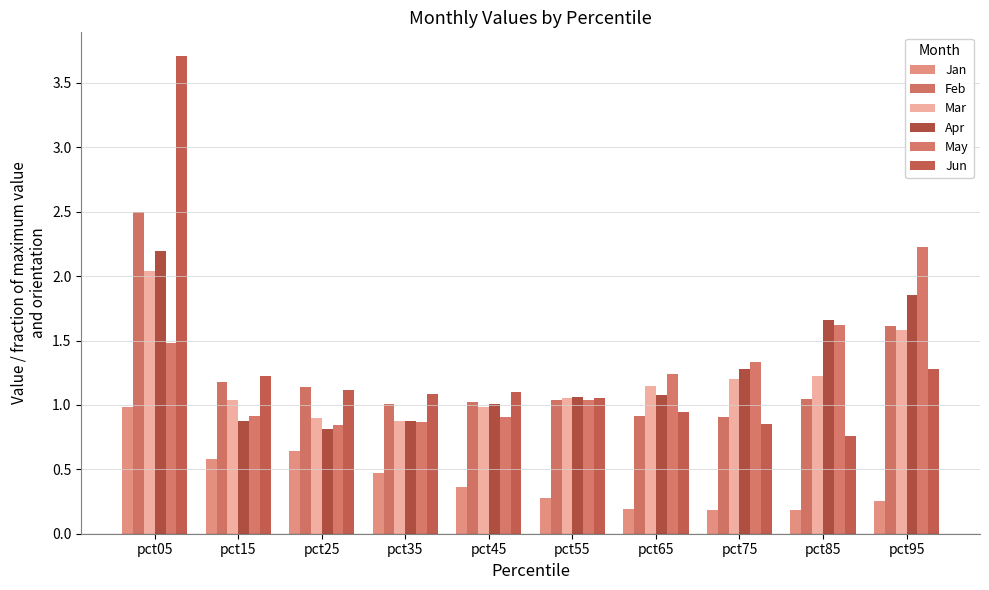

Reading right to left, what are all the values shown in this chart?

Jan: 0.3	0.2	0.2	0.2	0.3	0.4	0.5	0.6	0.6	1.0
Feb: 1.6	1.0	0.9	0.9	1.0	1.0	1.0	1.1	1.2	2.5
Mar: 1.6	1.2	1.2	1.1	1.1	1.0	0.9	0.9	1.0	2.0
Apr: 1.9	1.7	1.3	1.1	1.1	1.0	0.9	0.8	0.9	2.2
May: 2.2	1.6	1.3	1.2	1.0	0.9	0.9	0.8	0.9	1.5
Jun: 1.3	0.8	0.9	0.9	1.1	1.1	1.1	1.1	1.2	3.7